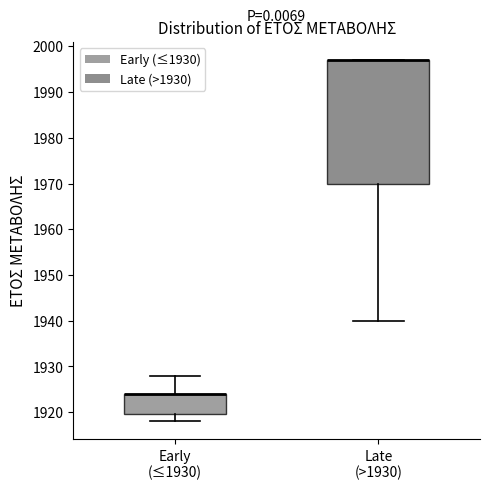

Reading left to right, read every box against the y-axis: the position of its median line, the range the box covers, and the ends of its whiskers. The values are not printed on the chart, so give them approximately, as read against the axis.

Early (≤1930): median 1924 (drawn on the box's upper edge), box 1920 to 1924, whiskers 1918 to 1928
Late (>1930): median 1997 (drawn on the box's upper edge), box 1970 to 1997, whiskers 1940 to 1997